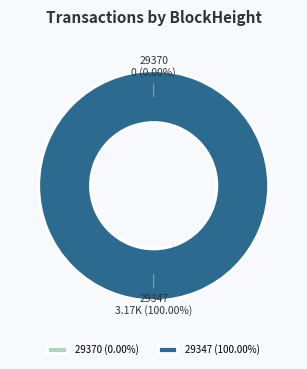

What portion of the pie excludes 29370?

100.0%